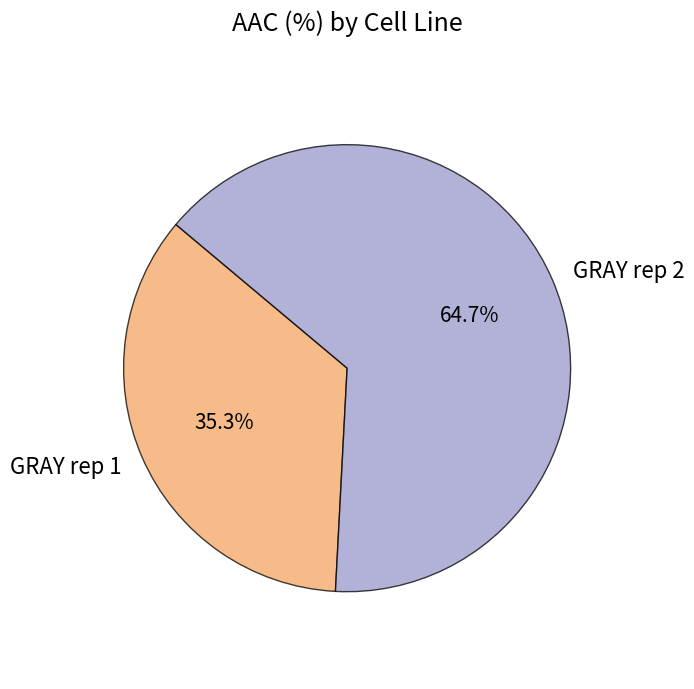

To the nearest percent, what is the average slice percentage?

50%